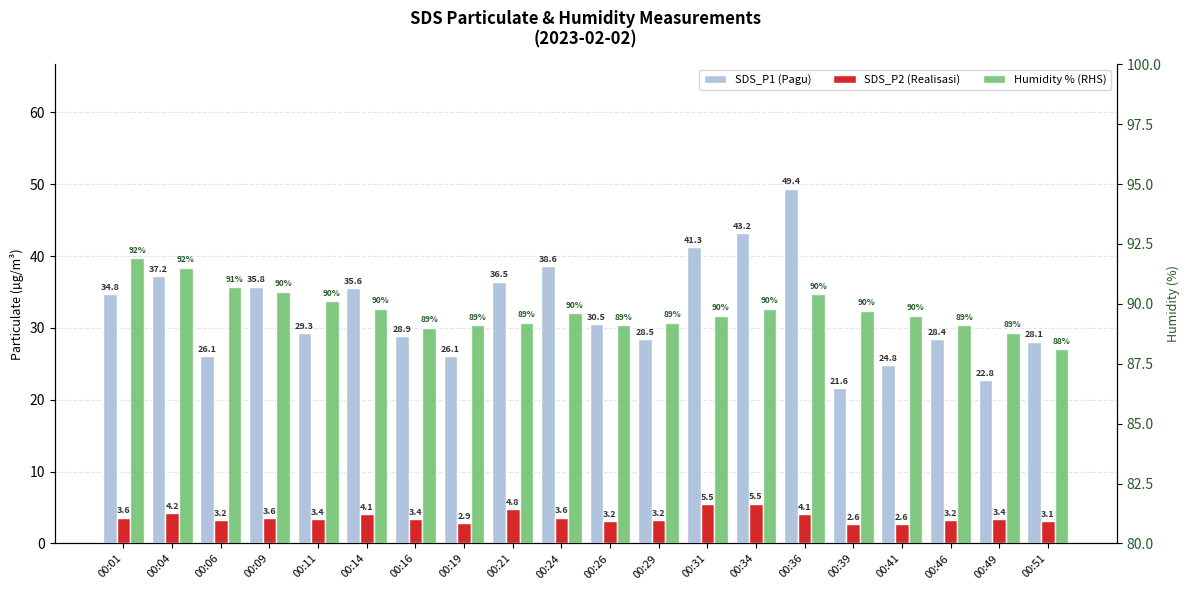

List the series in order of their overall mean, lowest first.

SDS_P2 (Realisasi), SDS_P1 (Pagu), Humidity % (RHS)